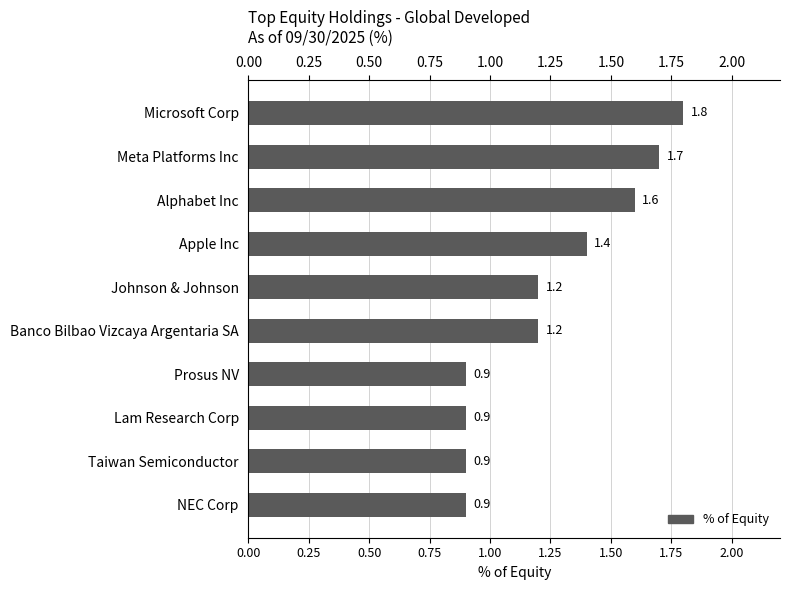

What is the maximum value shown in the chart?

1.8